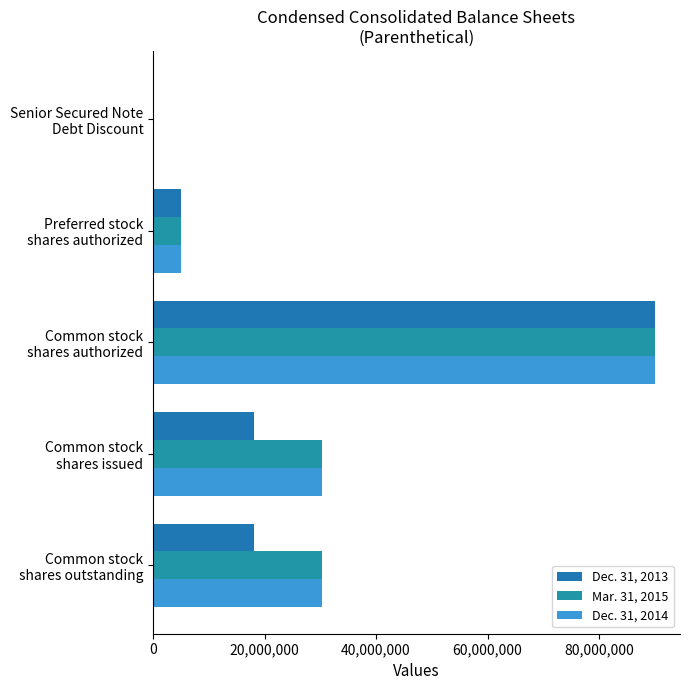

What is the difference between the maximum and second lowest values in the Dec. 31, 2014 series?

85000000